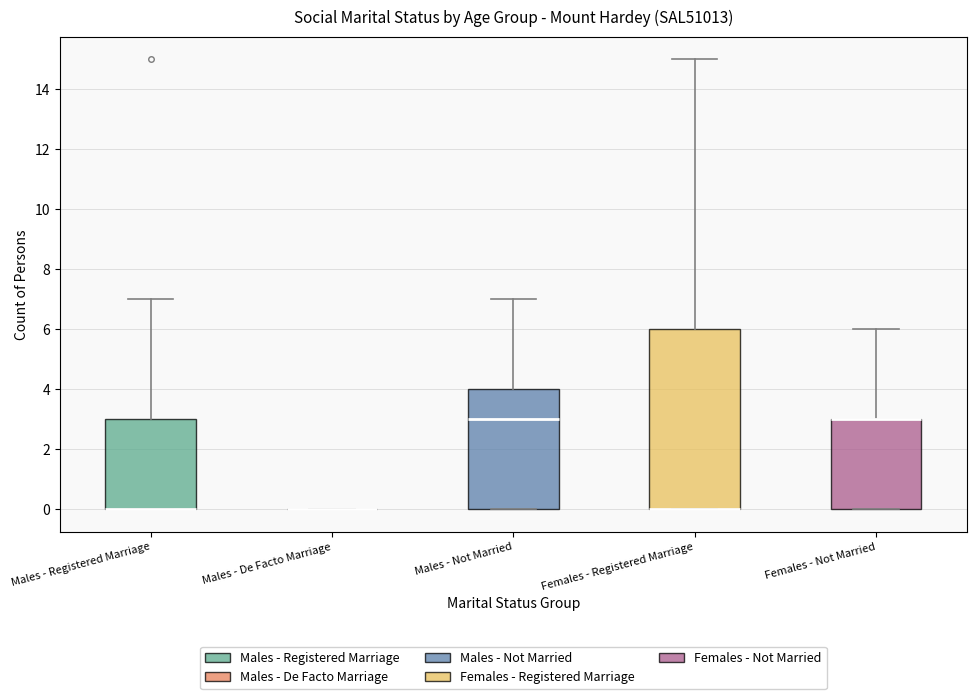

Reading left to right, transcribe this box plot: for each box, give where its median line is, the range the box spans, and where its two whiskers end, as read against the y-axis. The values are not printed on the chart, so give them approximately, as read against the axis.

Males - Registered Marriage: median 0 (drawn on the box's lower edge), box 0 to 3, whiskers 0 to 7
Males - De Facto Marriage: box collapsed to a line at 0, whiskers 0 to 0
Males - Not Married: median 3, box 0 to 4, whiskers 0 to 7
Females - Registered Marriage: median 0 (drawn on the box's lower edge), box 0 to 6, whiskers 0 to 15
Females - Not Married: median 3 (drawn on the box's upper edge), box 0 to 3, whiskers 0 to 6